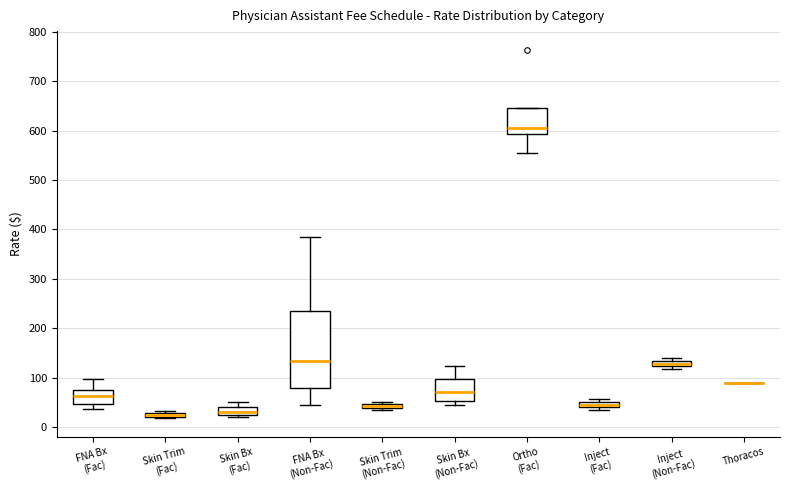

Comparing the boxes themselves (not the whiskers), which one is the tallest?

FNA Bx (Non-Fac)